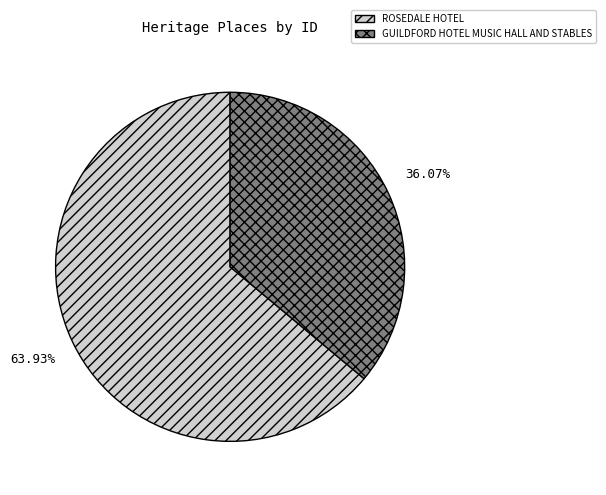

Which slice represents more than half of the pie?

ROSEDALE HOTEL